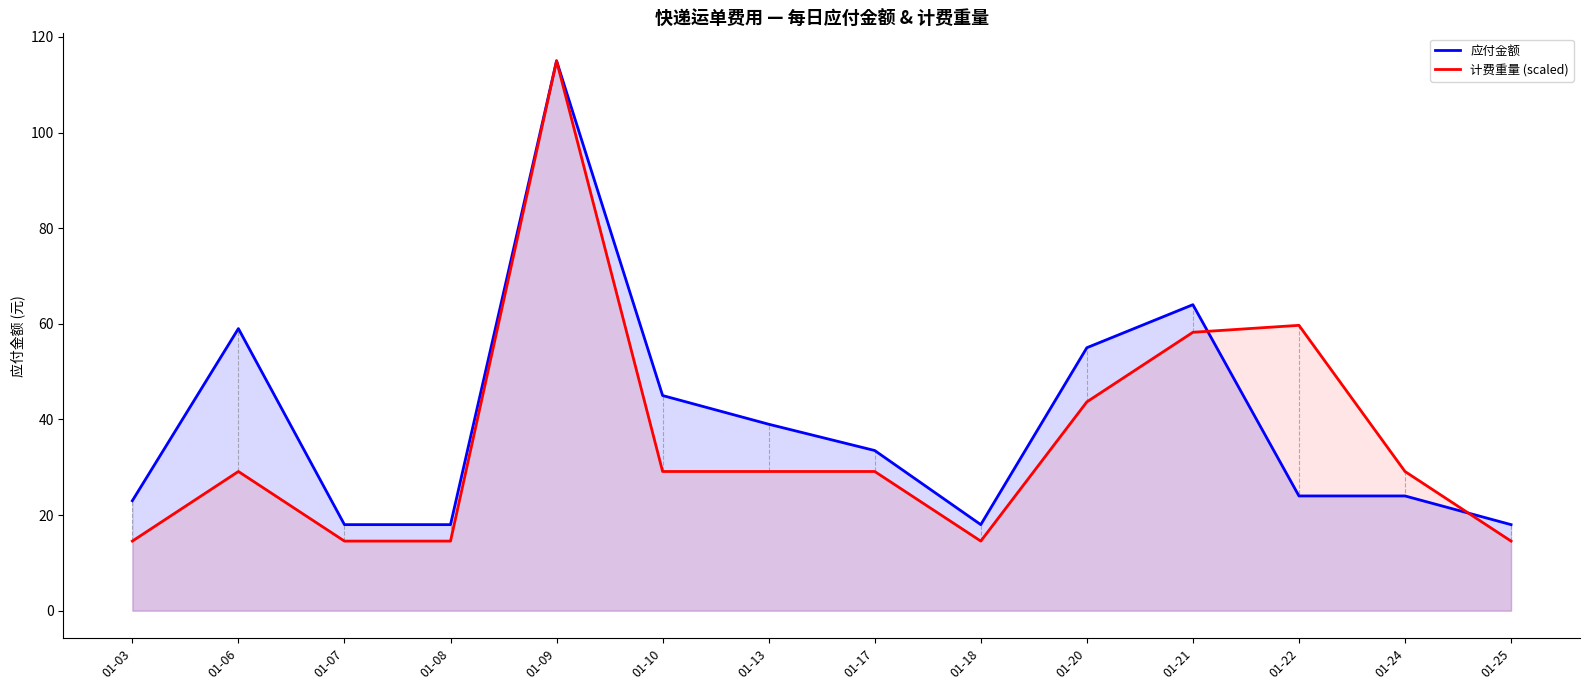

Which series has the largest total across all categories?

应付金额